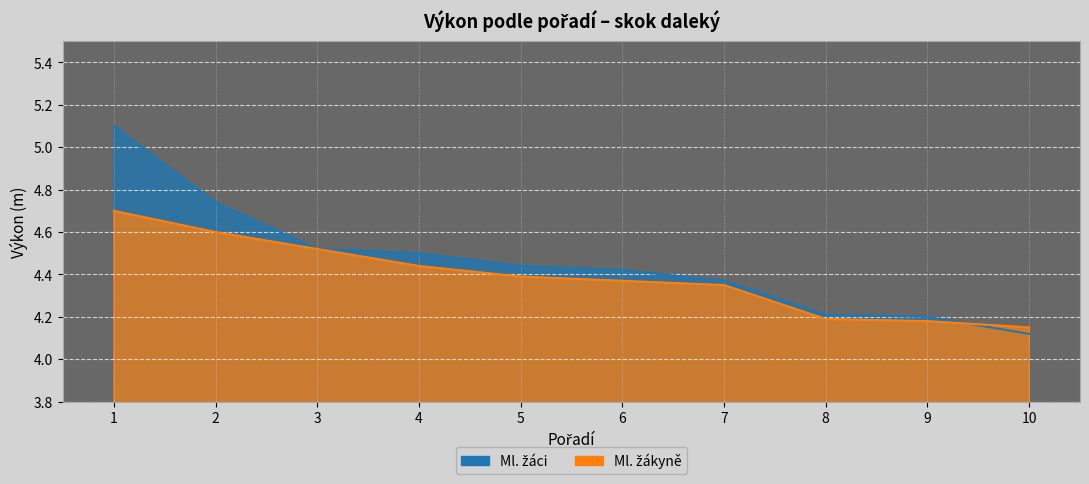

After their last crossing, which series has the higher values: Ml. žáci or Ml. žákyně?

Ml. žákyně